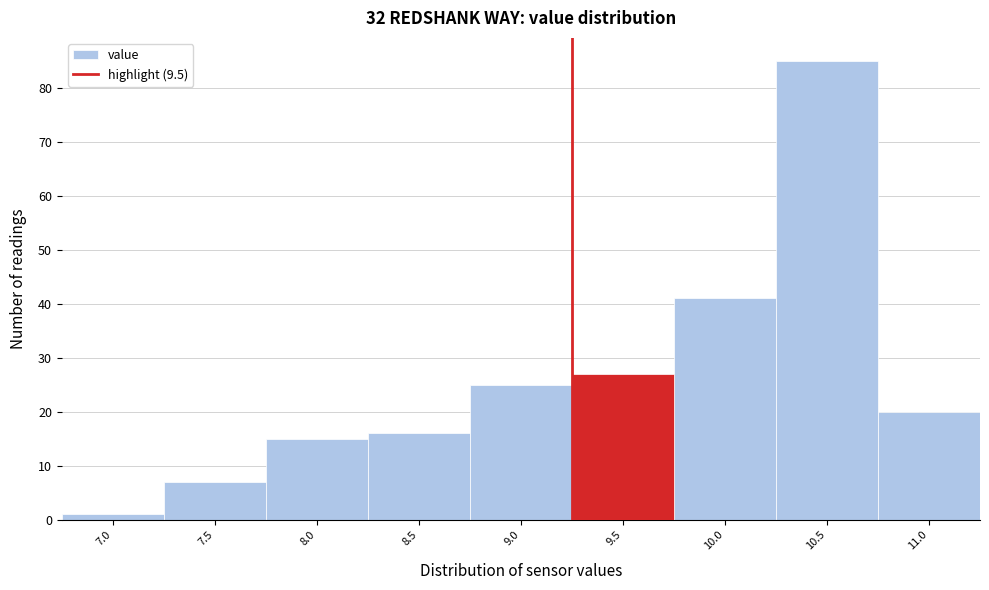

Reading left to right, transcribe all the data shown in this chart.

1	7	15	16	25	27	41	85	20